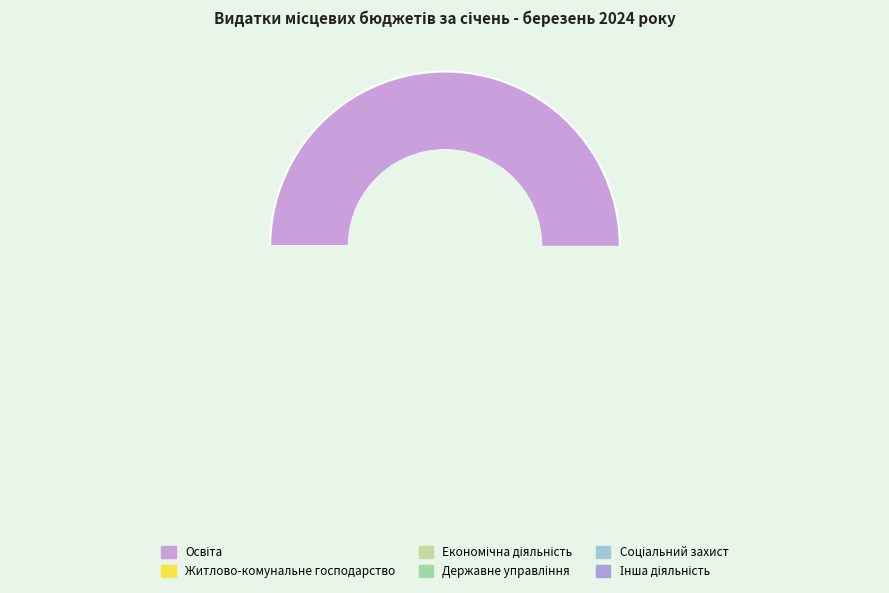

Which slice is the largest?

Освіта